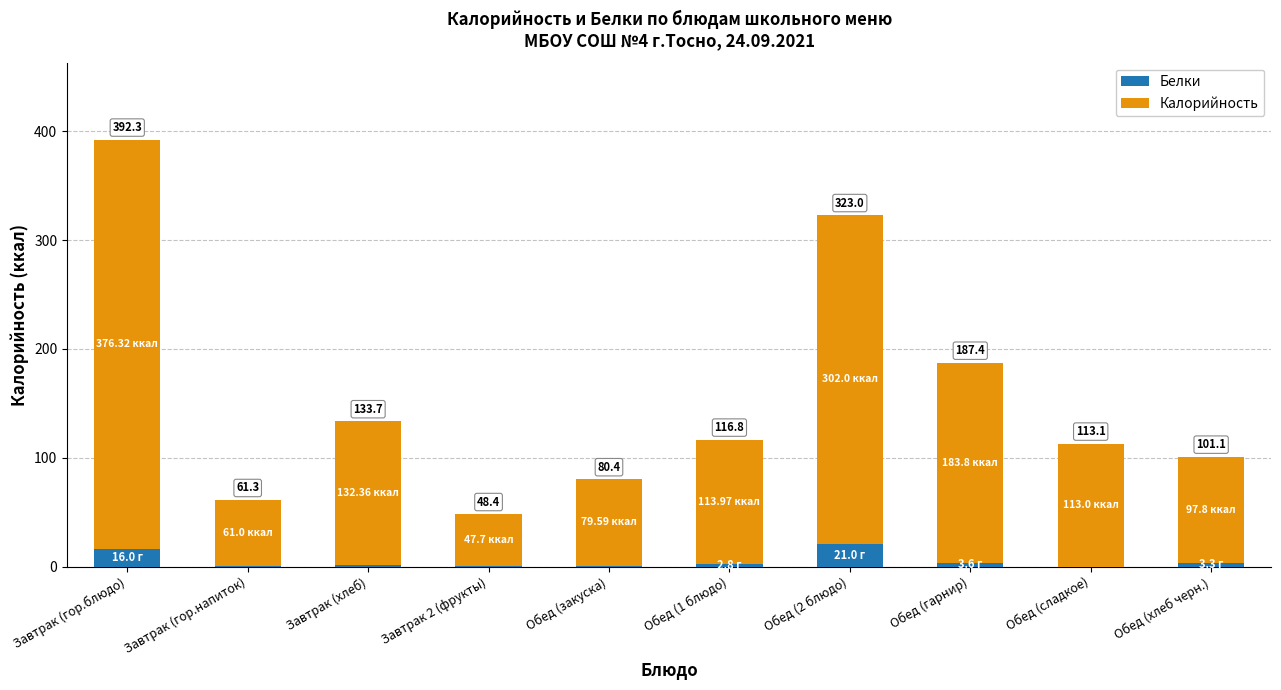

True or false: Белки has a value of 2.8 at Обед (1 блюдо).

True